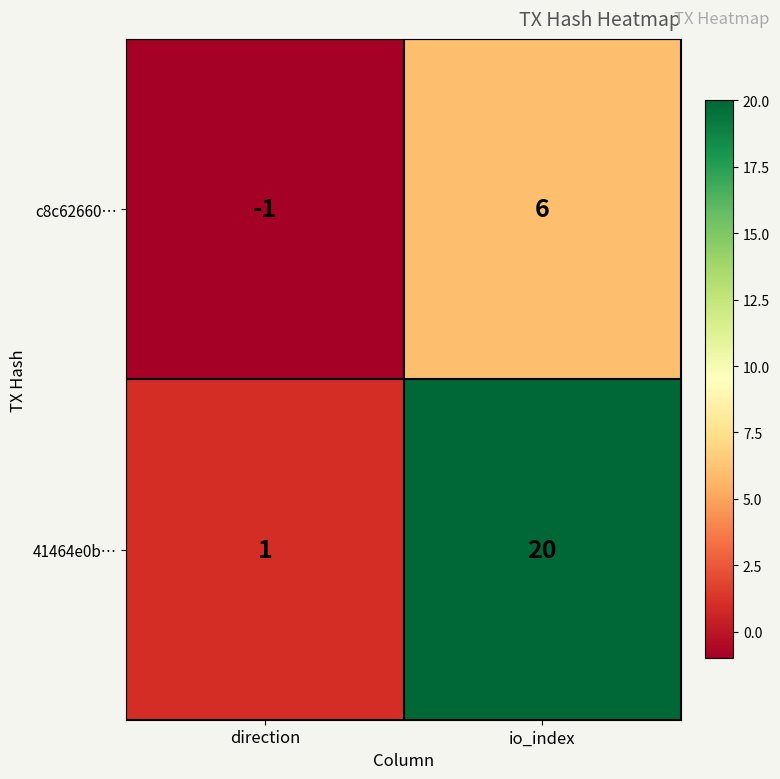

Reading left to right, transcribe all the data shown in this chart.

c8c62660…: direction=-1	io_index=6
41464e0b…: direction=1	io_index=20